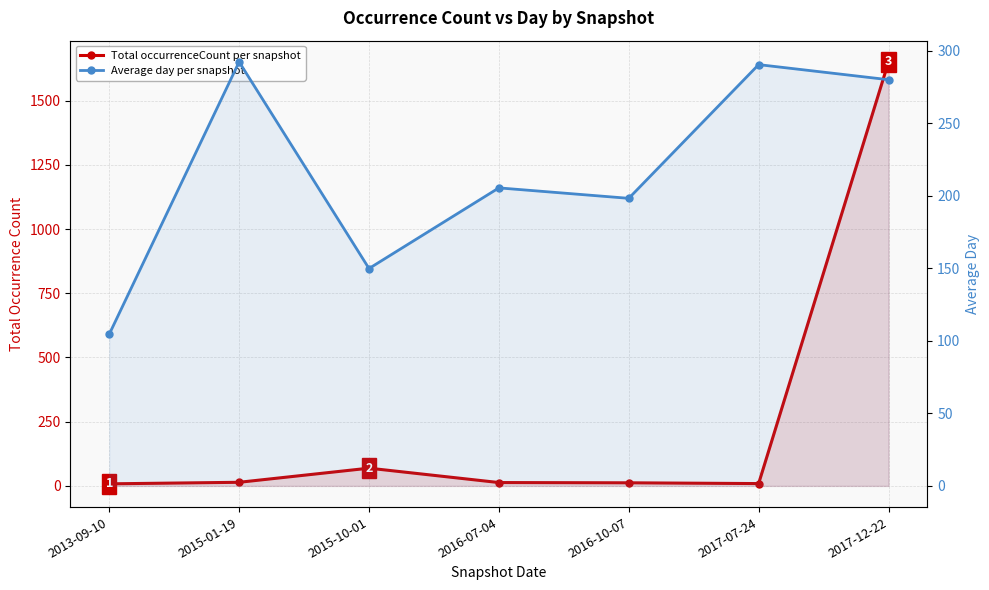

Is the value of Average day per snapshot at 2016-07-04 greater than the value of Total occurrenceCount per snapshot at 2015-10-01?

Yes